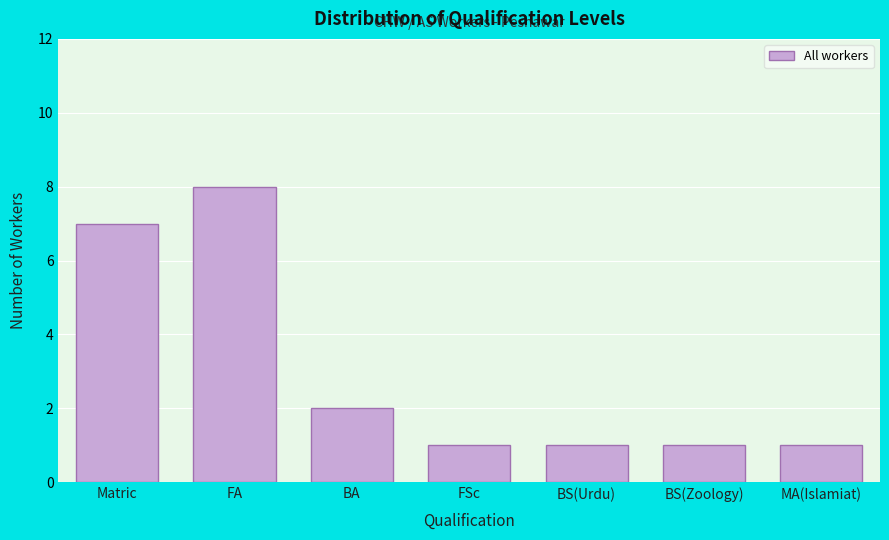

Reading left to right, transcribe all the data shown in this chart.

Matric=7	FA=8	BA=2	FSc=1	BS(Urdu)=1	BS(Zoology)=1	MA(Islamiat)=1